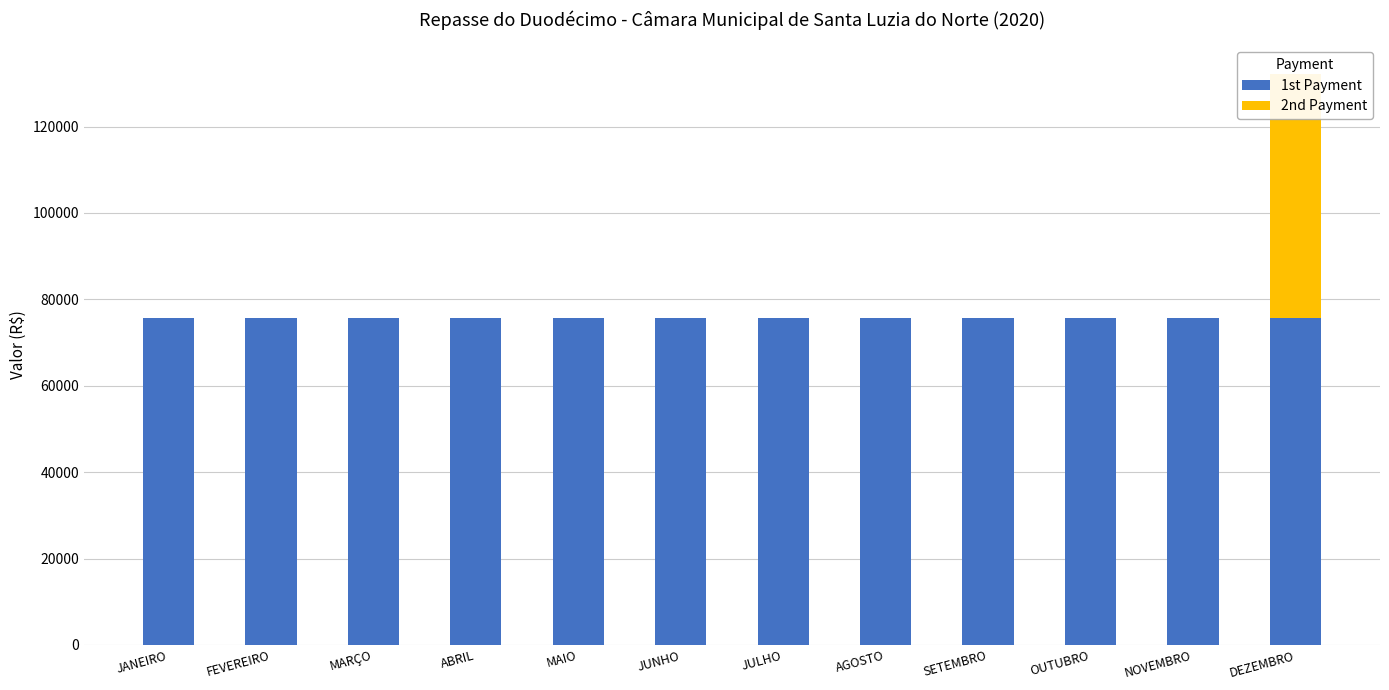

What is the average value of the 2nd Payment series?

4705.6